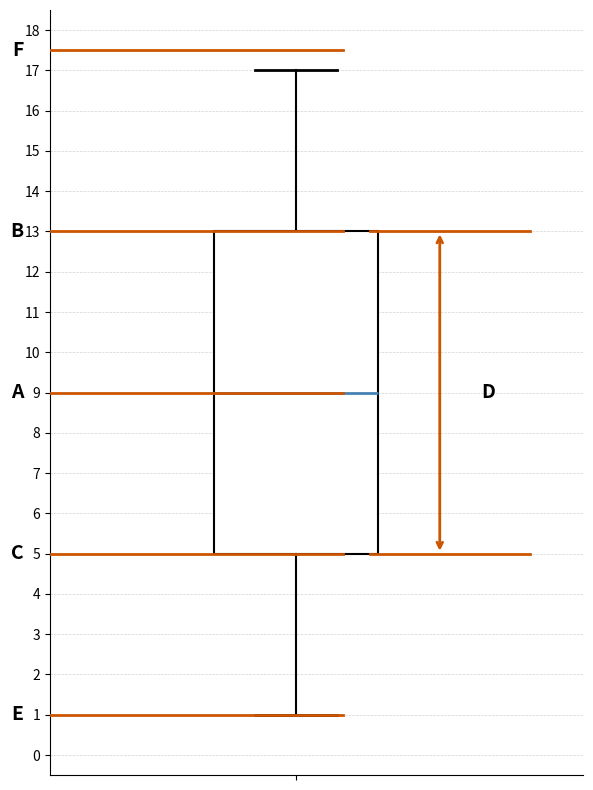

Transcribe this box plot: give where the median line is, the range the box spans, and where the two whiskers end, as read against the y-axis. The values are not printed on the chart, so give them approximately, as read against the axis.

median 9, box 5 to 13, whiskers 1 to 17